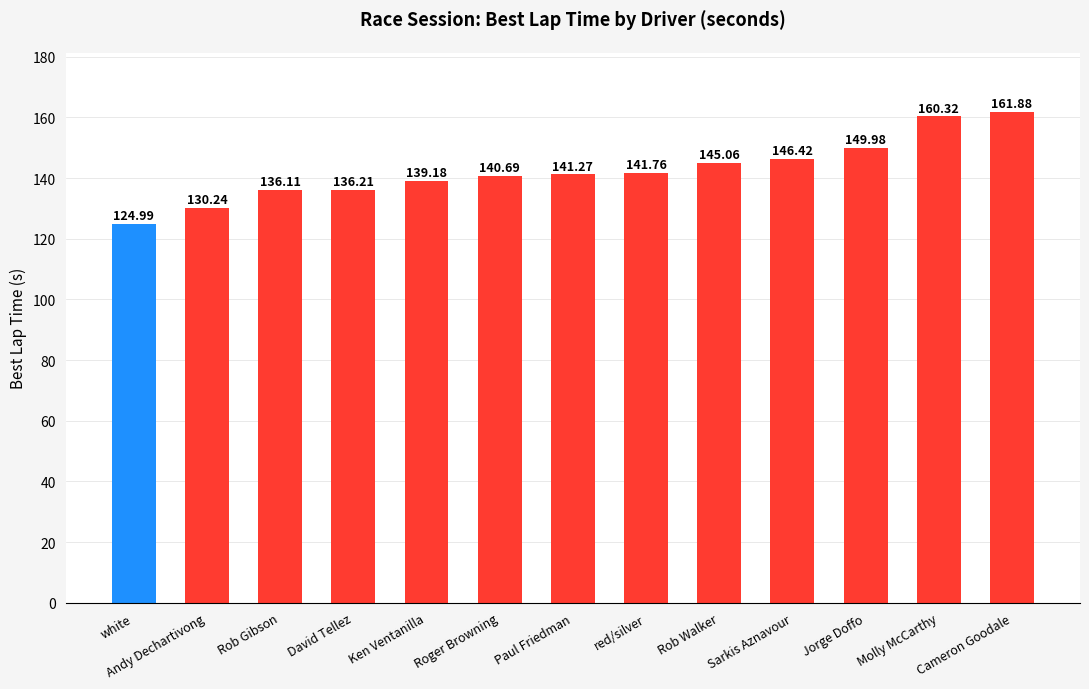

What is the smallest value displayed?

125.0